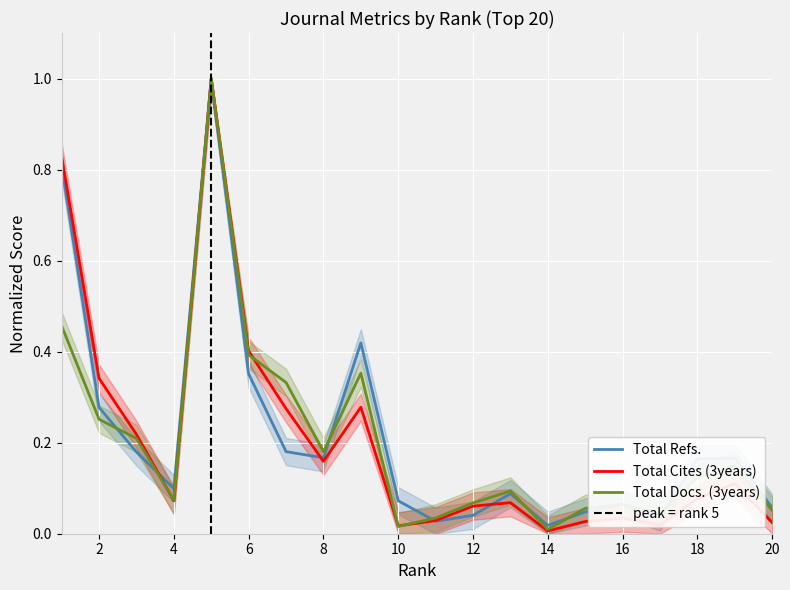

Reading right to left, extract all data points from this chart.

Total Refs.: 0.1	0.2	0.2	0.0	0.1	0.0	0.0	0.1	0.0	0.0	0.1	0.4	0.2	0.2	0.4	1.0	0.1	0.2	0.3	0.8
Total Cites (3years): 0.0	0.1	0.1	0.0	0.0	0.0	0.0	0.1	0.1	0.0	0.0	0.3	0.2	0.3	0.4	1.0	0.1	0.2	0.3	0.8
Total Docs. (3years): 0.1	0.1	0.1	0.0	0.1	0.1	0.0	0.1	0.1	0.0	0.0	0.4	0.2	0.3	0.4	1.0	0.1	0.2	0.3	0.5